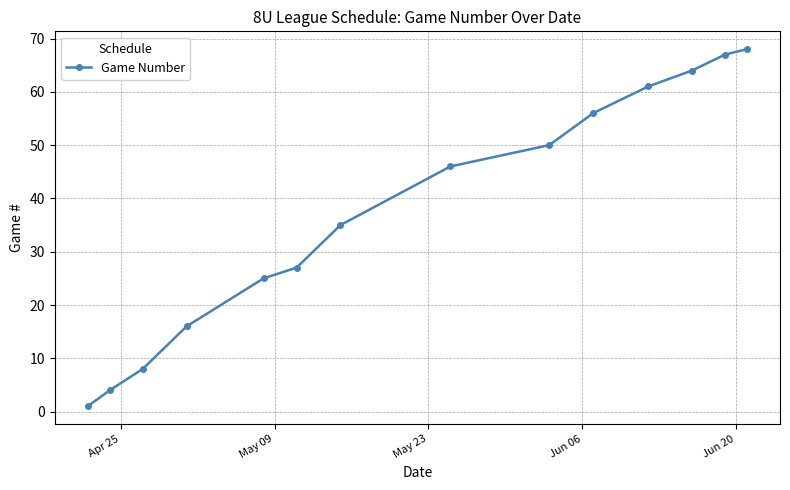

Reading right to left, what are all the values shown in this chart?

68	67	64	61	56	50	46	35	27	25	16	8	4	1